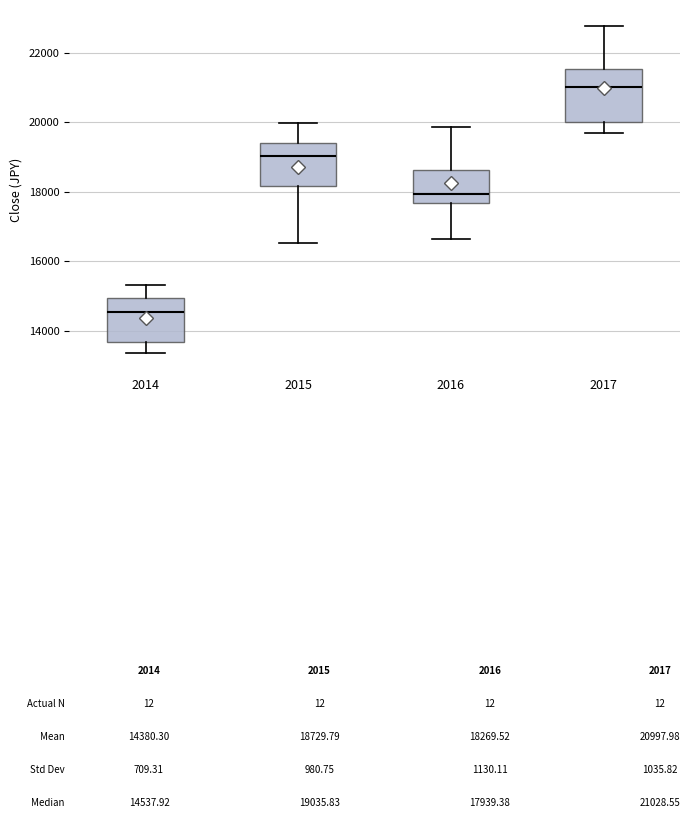

Reading left to right, read every box against the y-axis: the position of its median line, the range the box covers, and the ends of its whiskers. The values are not printed on the chart, so give them approximately, as read against the axis.

2014: median 14600, box 13600 to 15000, whiskers 13400 to 15400
2015: median 19000, box 18200 to 19400, whiskers 16600 to 20000
2016: median 18000, box 17600 to 18600, whiskers 16600 to 19800
2017: median 21000, box 20000 to 21600, whiskers 19600 to 22800